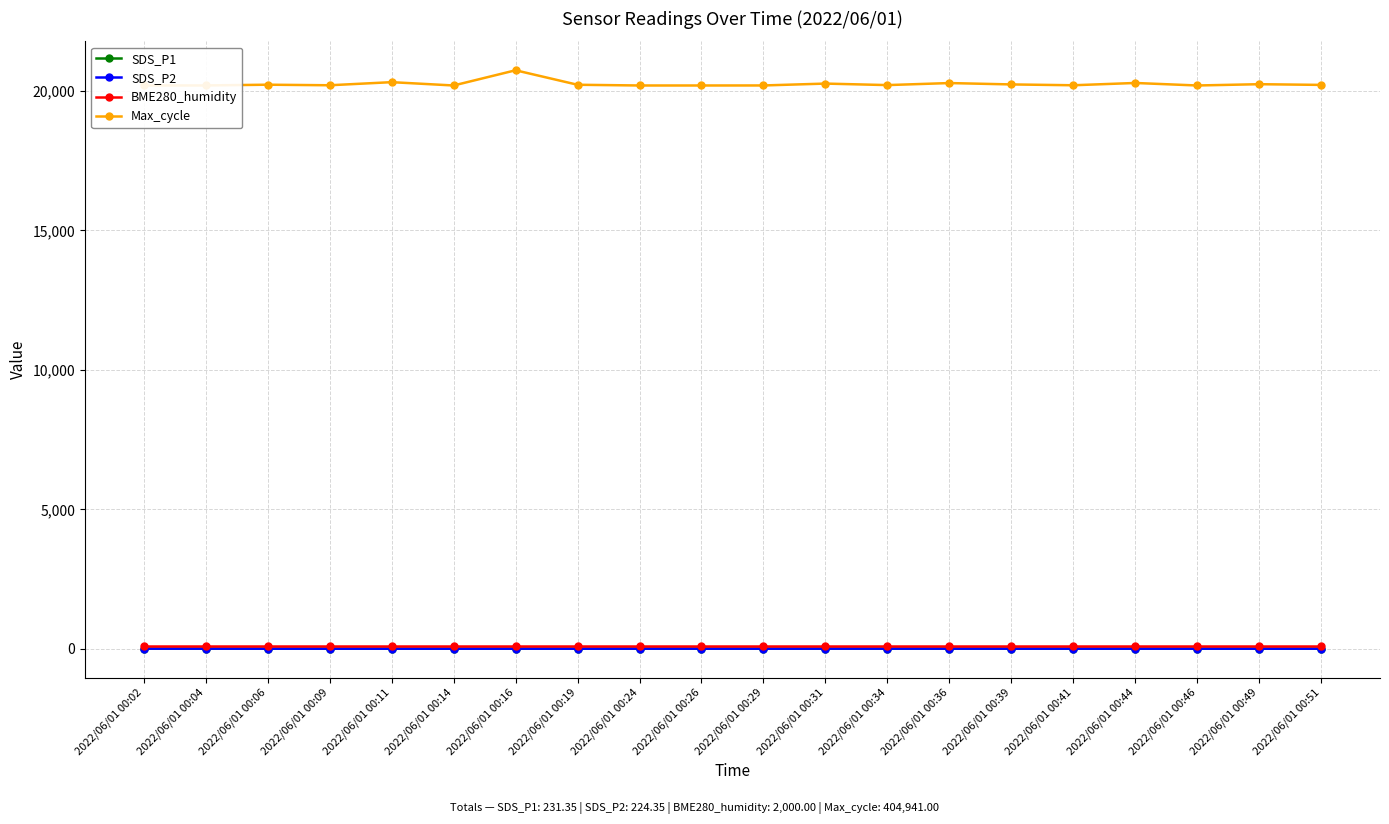

Does the chart have visible grid lines?

Yes